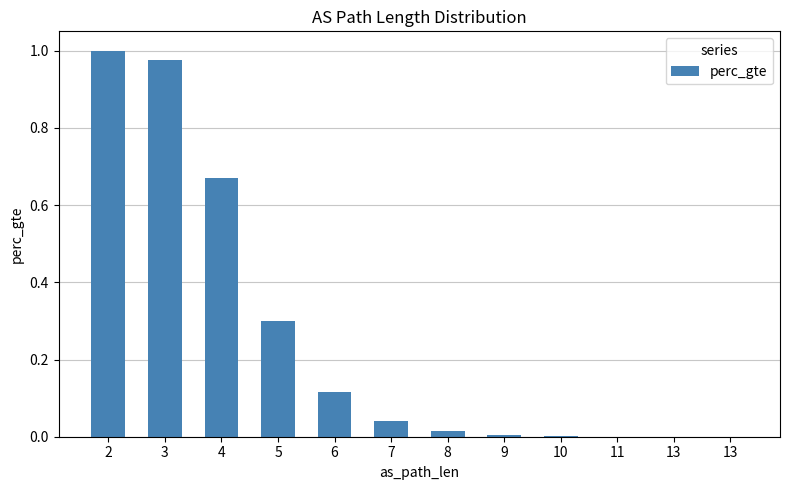

Are the bars horizontal?

No